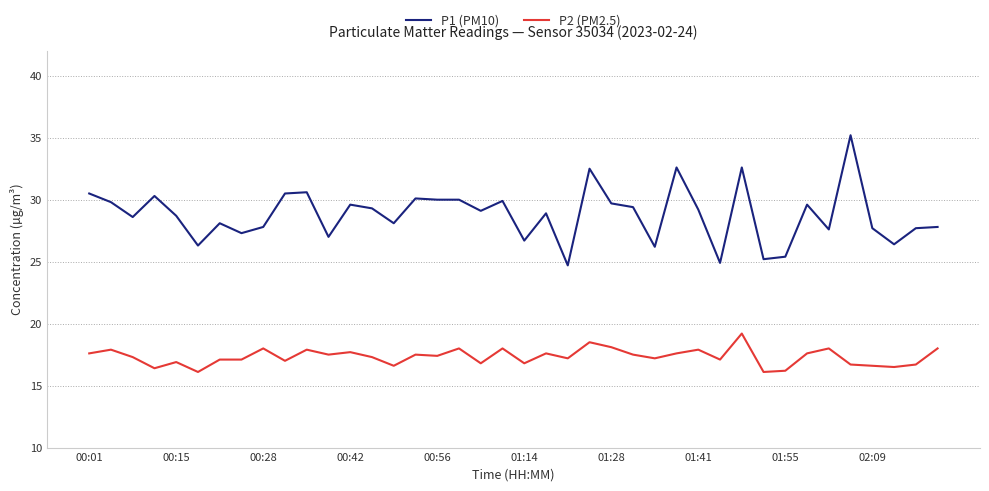

Which series has the largest range (max minus min)?

P1 (PM10)